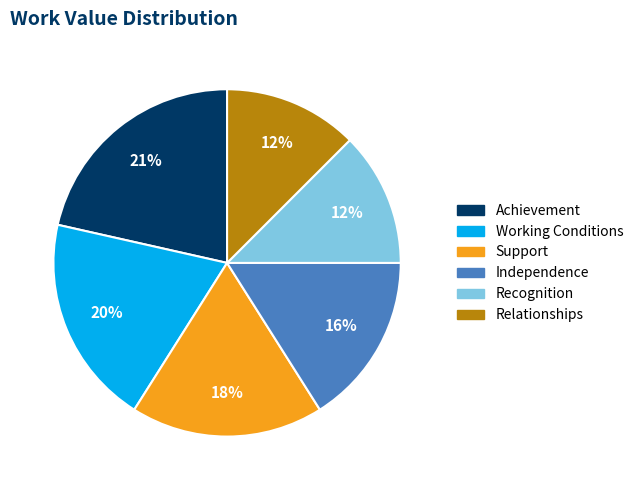

What percentage is the Support slice, to the nearest percent?

18%